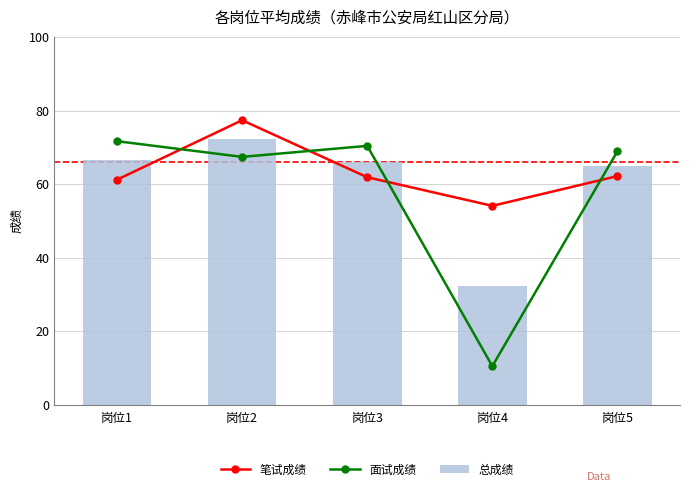

What are all the series names shown in the legend?

笔试成绩, 面试成绩, 总成绩